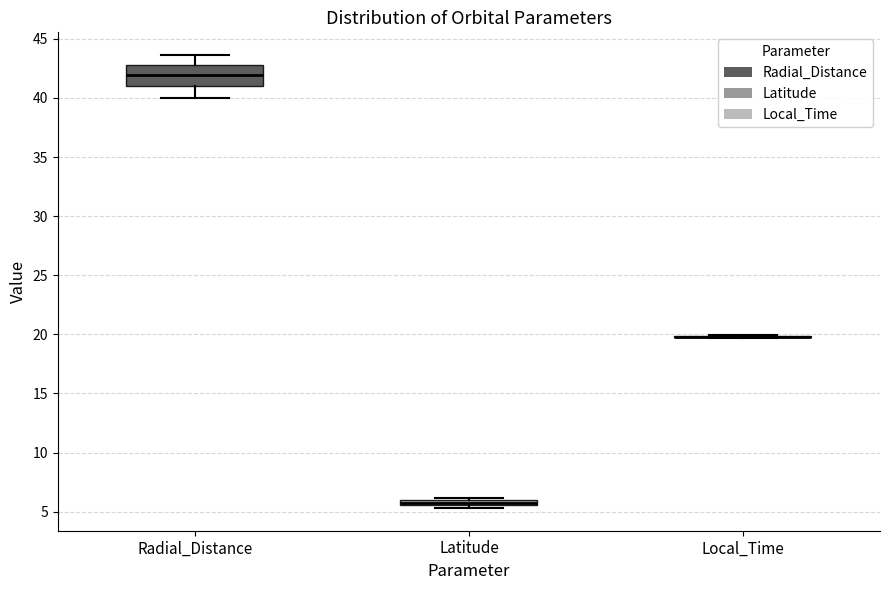

Where is the upper edge of the box for Latitude on the y-axis? The values are not printed on the chart, so give them approximately, as read against the axis.

6.0